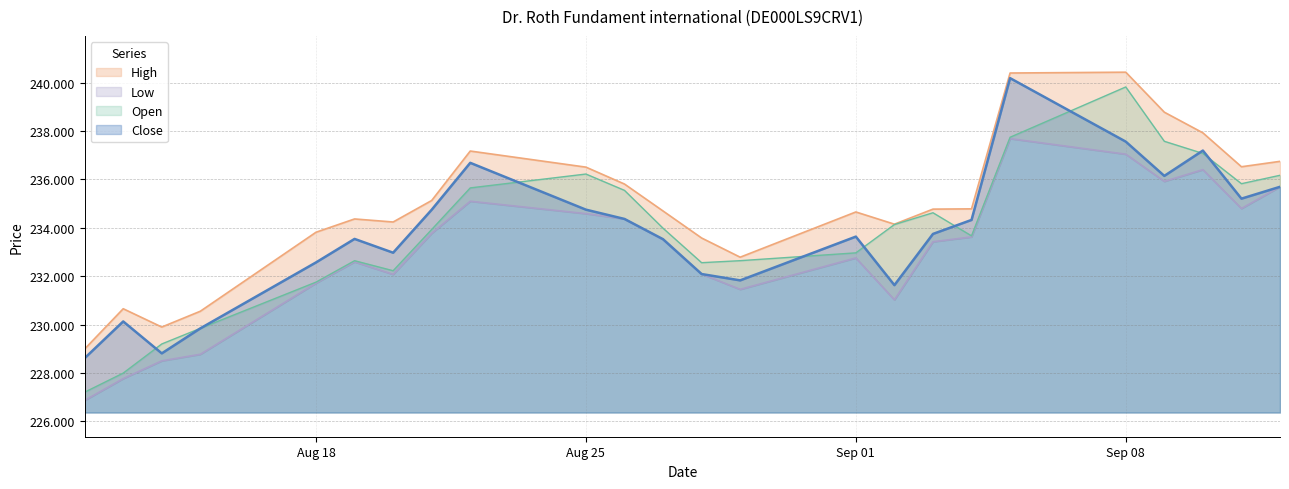

List the labels in order of Close value, largest first.

05.09.2025, 08.09.2025, 10.09.2025, 22.08.2025, 09.09.2025, 12.09.2025, 11.09.2025, 25.08.2025, 21.08.2025, 26.08.2025, 04.09.2025, 03.09.2025, 01.09.2025, 19.08.2025, 27.08.2025, 20.08.2025, 18.08.2025, 28.08.2025, 29.08.2025, 02.09.2025, 13.08.2025, 15.08.2025, 14.08.2025, 12.08.2025